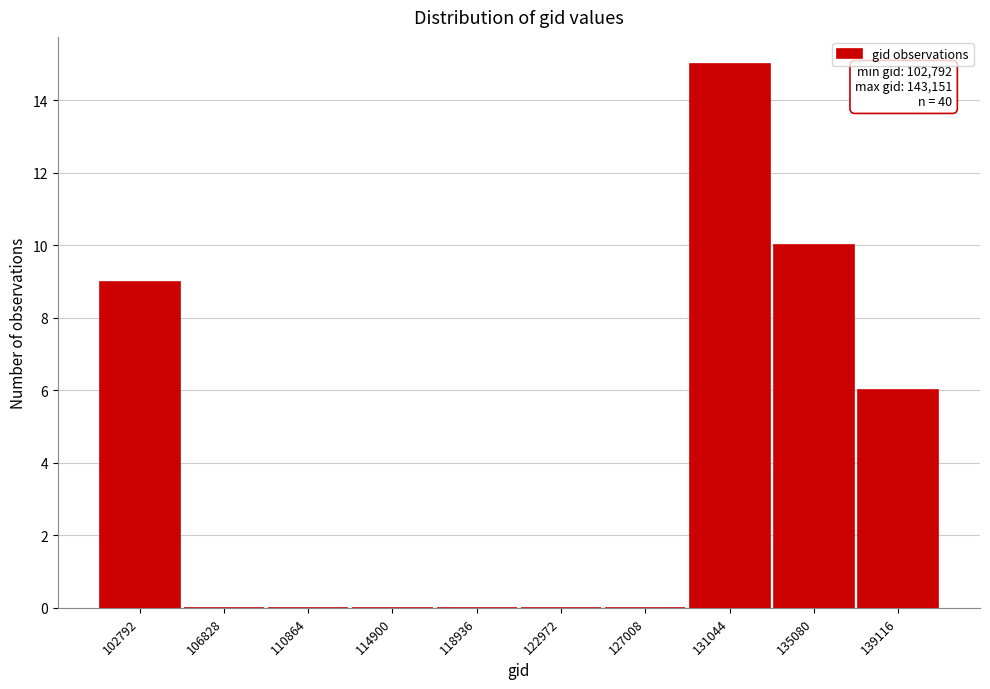

Reading left to right, list all the values displayed in this chart.

102792=9	106828=0	110864=0	114900=0	118936=0	122972=0	127008=0	131044=15	135080=10	139116=6